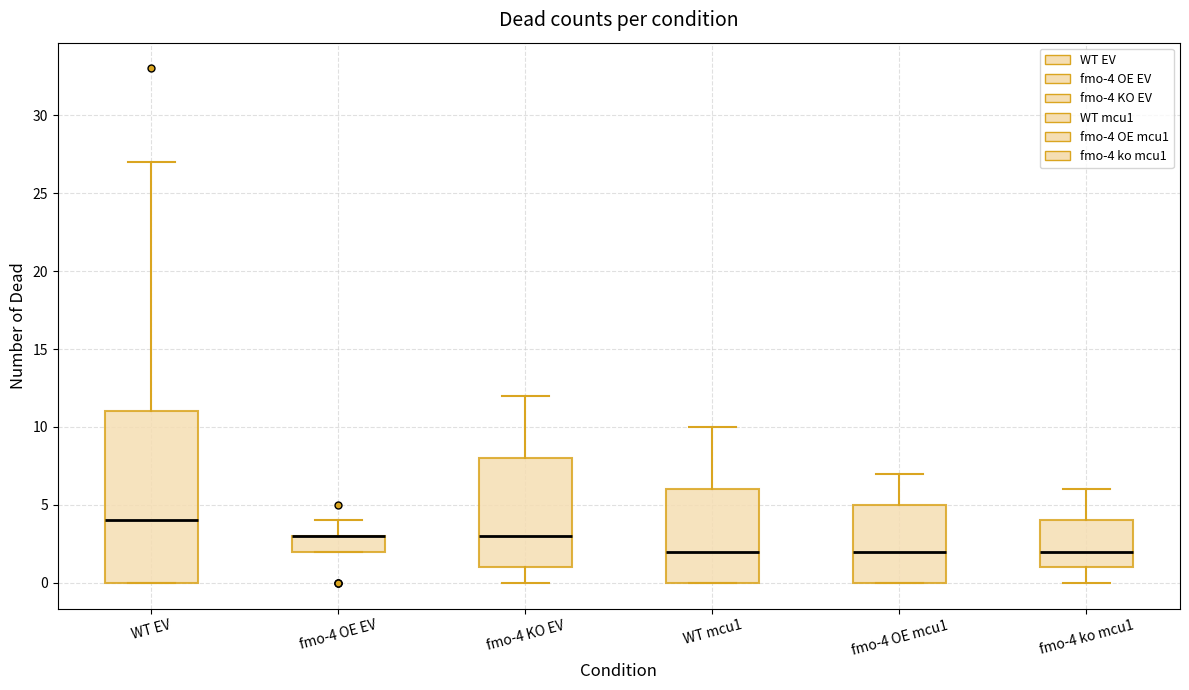

Reading left to right, transcribe this box plot: for each box, give where its median line is, the range the box spans, and where its two whiskers end, as read against the y-axis. The values are not printed on the chart, so give them approximately, as read against the axis.

WT EV: median 4, box 0 to 11, whiskers 0 to 27
fmo-4 OE EV: median 3 (drawn on the box's upper edge), box 2 to 3, whiskers 2 to 4
fmo-4 KO EV: median 3, box 1 to 8, whiskers 0 to 12
WT mcu1: median 2, box 0 to 6, whiskers 0 to 10
fmo-4 OE mcu1: median 2, box 0 to 5, whiskers 0 to 7
fmo-4 ko mcu1: median 2, box 1 to 4, whiskers 0 to 6